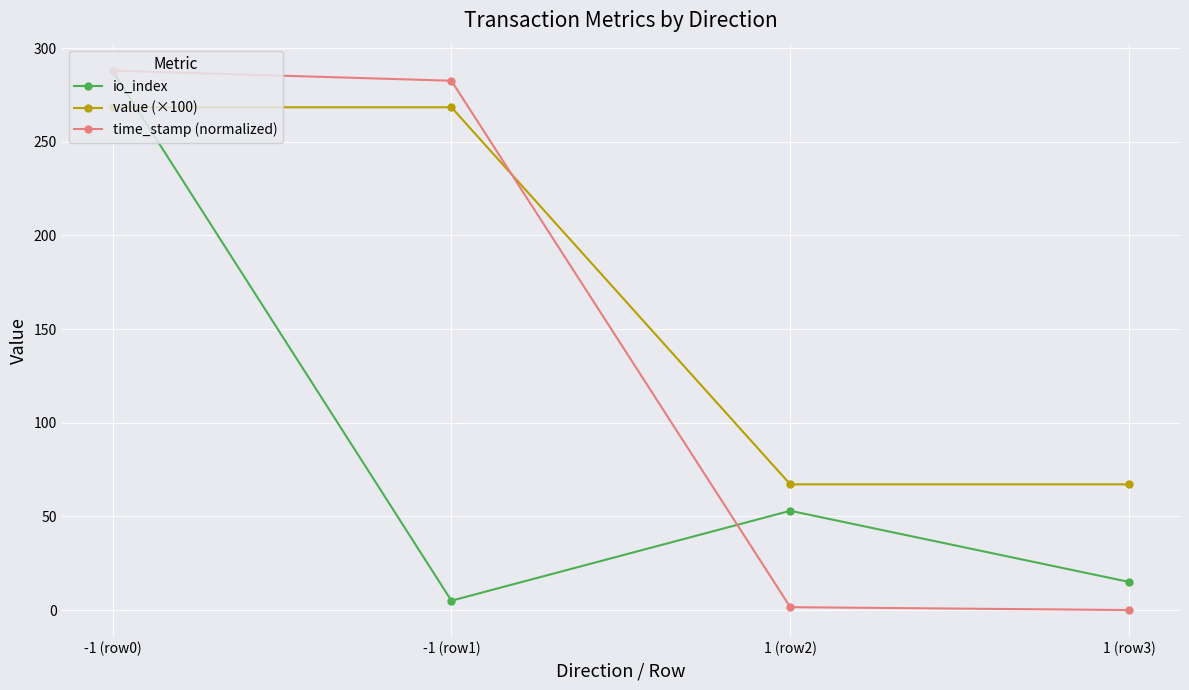

Which category has the highest value in the io_index series?

-1 (row0)